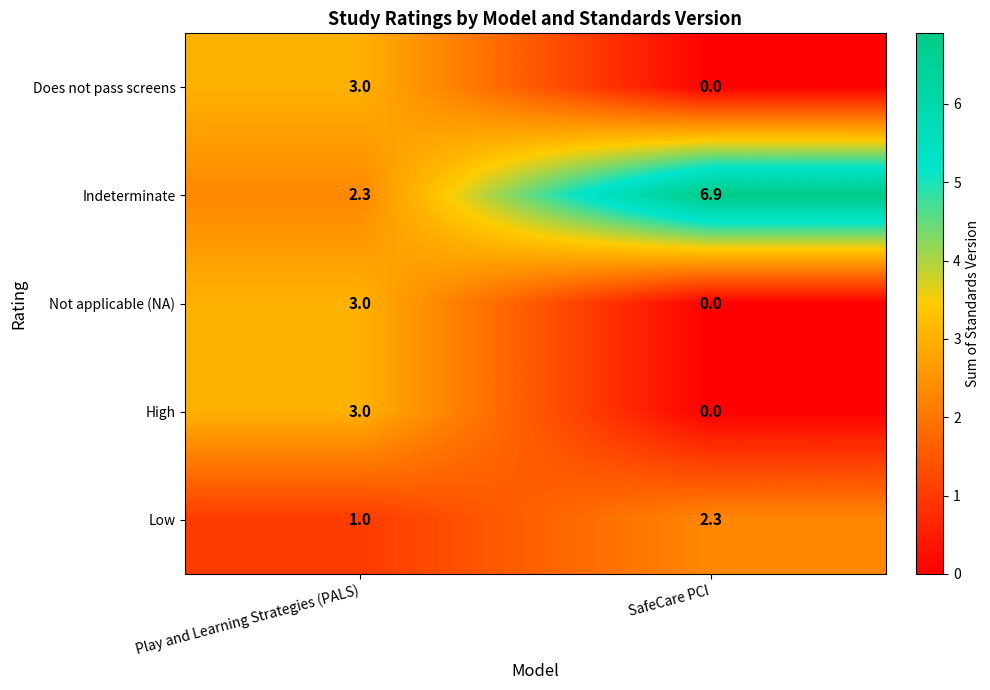

Count the number of data series in this chart.

5